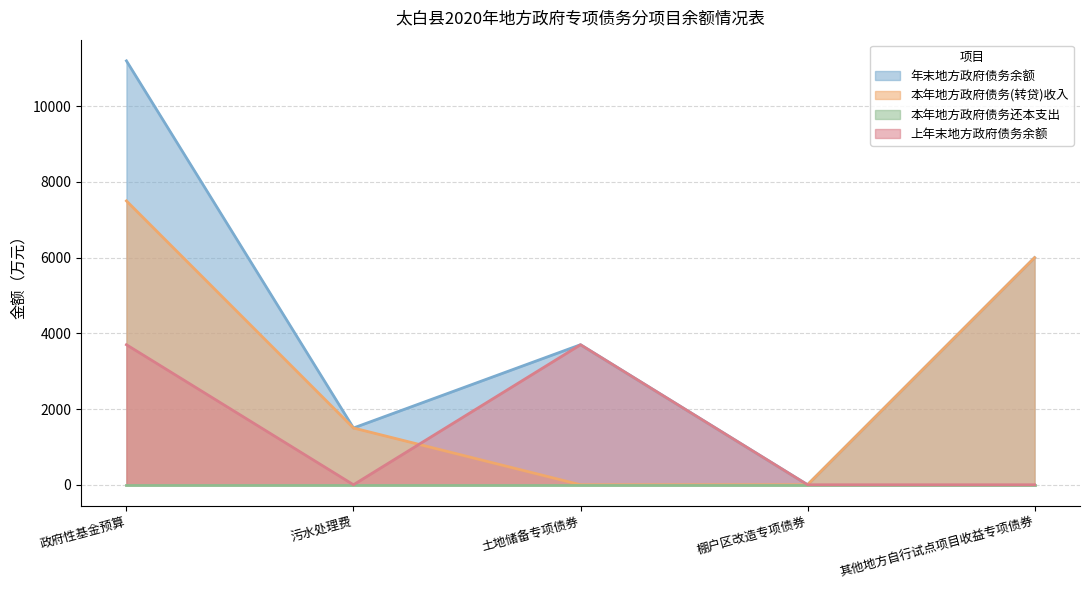

Between which two adjacent categories do 本年地方政府债务(转贷)收入 and 上年末地方政府债务余额 first intersect?

污水处理费 and 土地储备专项债券